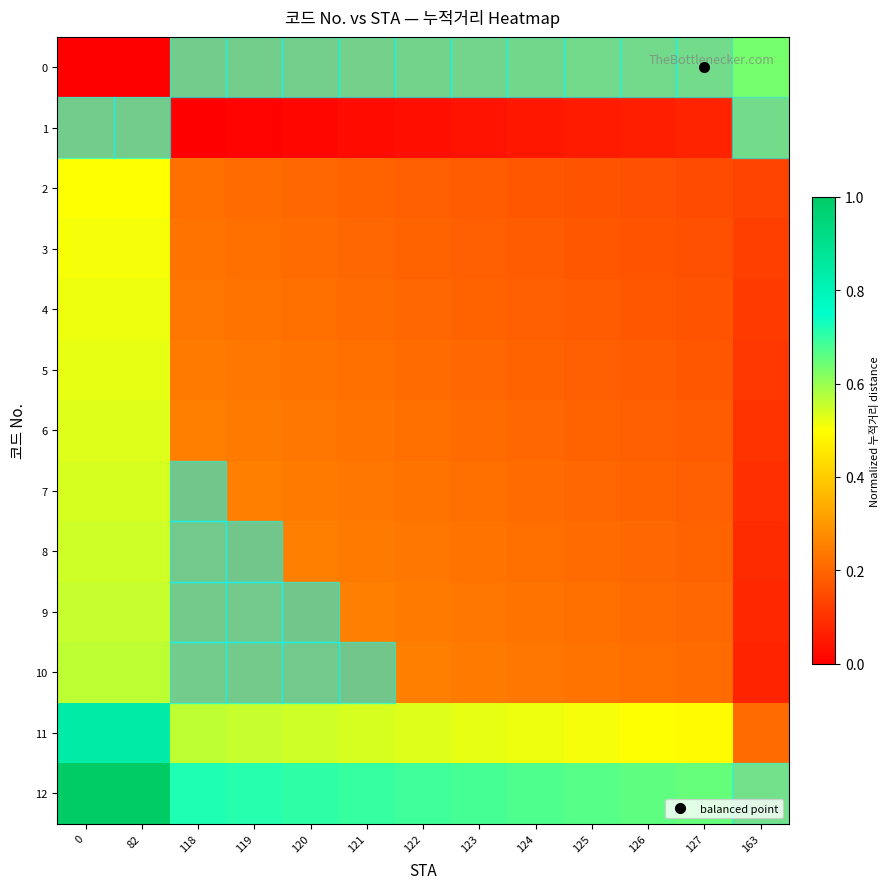

At how many categories does at least one series exceed 0?

13